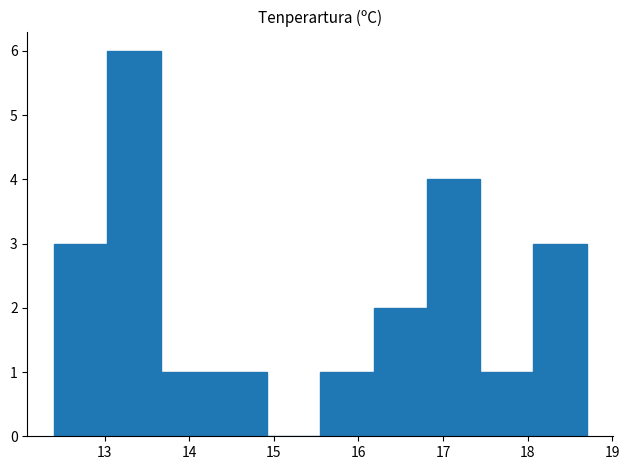

What is the height of the bar covering 13.03 to 13.66 on the x-axis? Neither the bar edges nor the heights are printed on the chart, so give them approximately, as read against the axes.

6